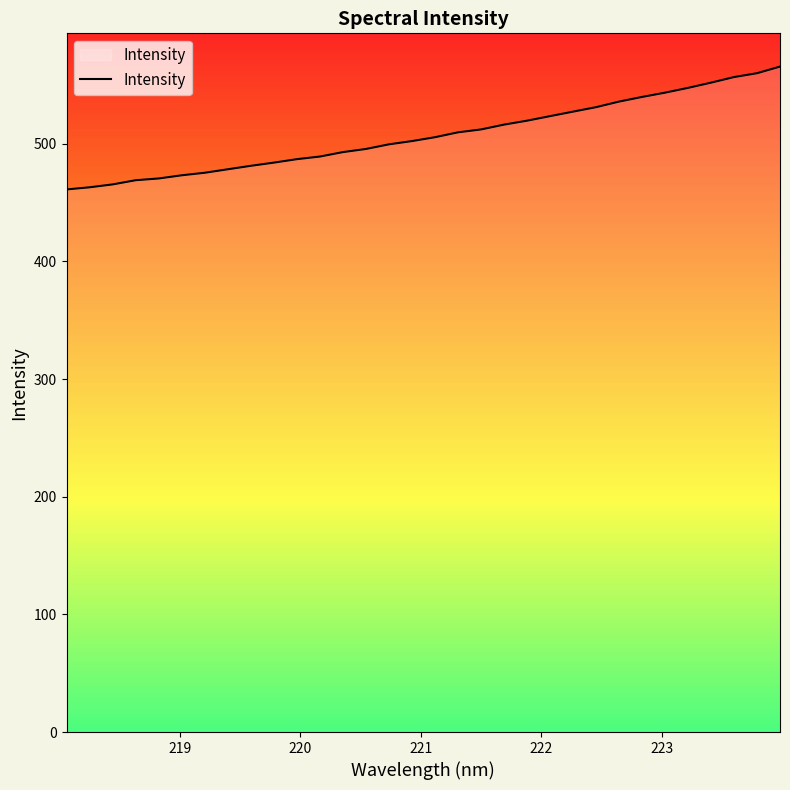

What is the minimum value shown in the chart?

461.1